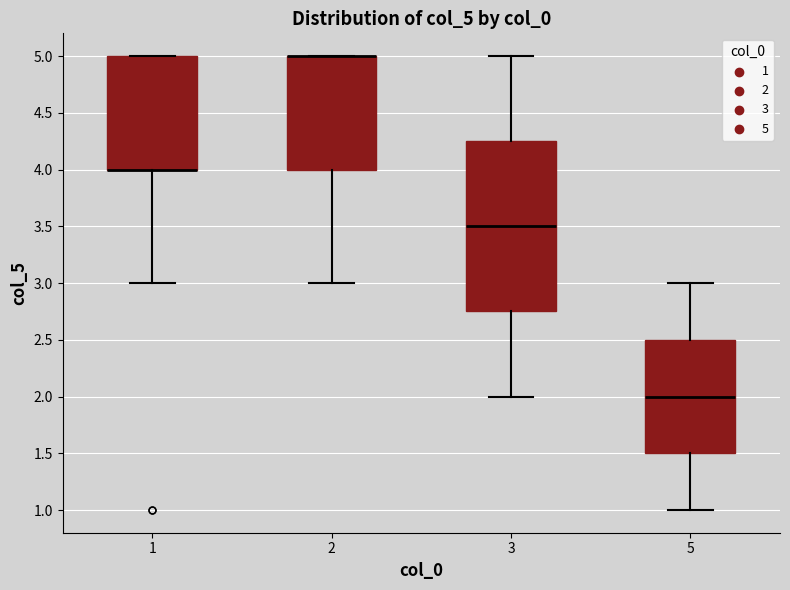

Reading left to right, transcribe this box plot: for each box, give where its median line is, the range the box spans, and where its two whiskers end, as read against the y-axis. The values are not printed on the chart, so give them approximately, as read against the axis.

1: median 4.00 (drawn on the box's lower edge), box 4.00 to 5.00, whiskers 3.00 to 5.00
2: median 5.00 (drawn on the box's upper edge), box 4.00 to 5.00, whiskers 3.00 to 5.00
3: median 3.50, box 2.75 to 4.25, whiskers 2.00 to 5.00
5: median 2.00, box 1.50 to 2.50, whiskers 1.00 to 3.00